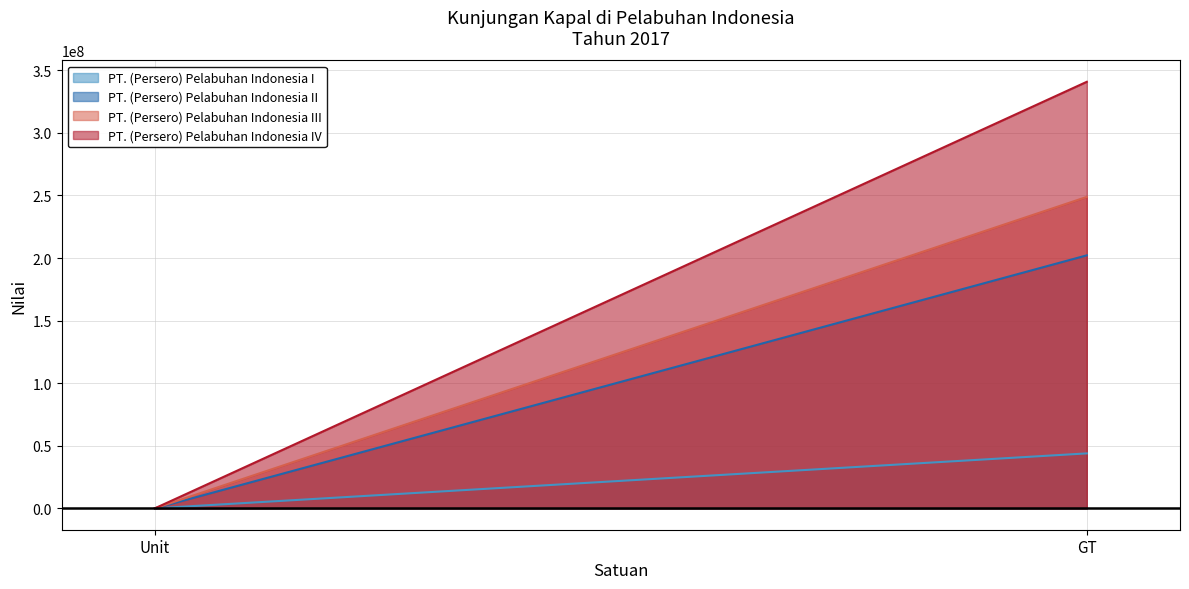

What is the average value of the PT. (Persero) Pelabuhan Indonesia IV series?

170425638